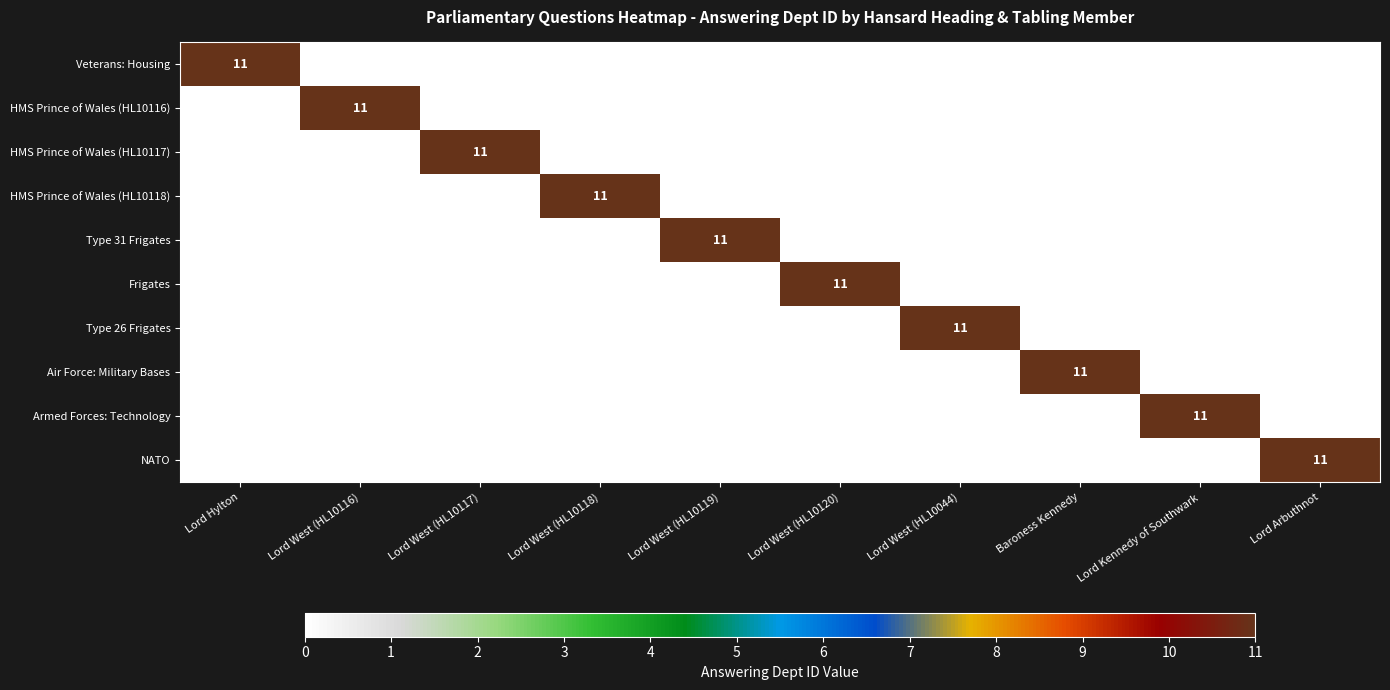

The HMS Prince of Wales (HL10118) series shows 6 at Lord West (HL10120). True or false?

False